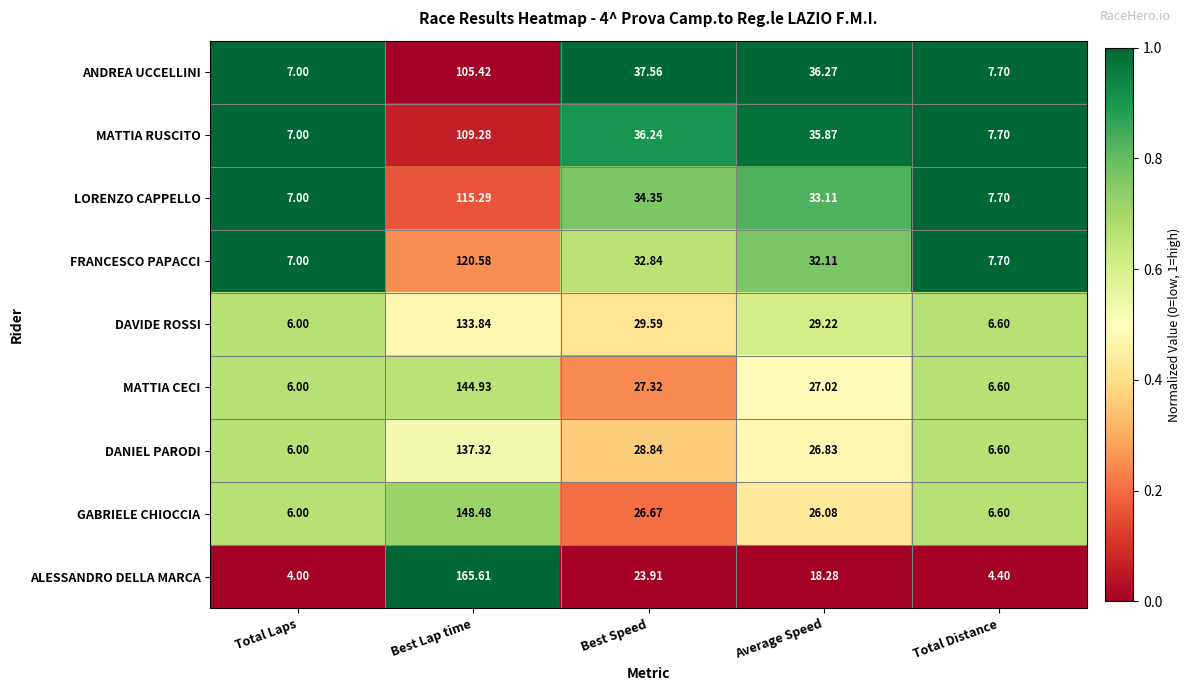

Where does the LORENZO CAPPELLO series first go above 33?

Best Lap time